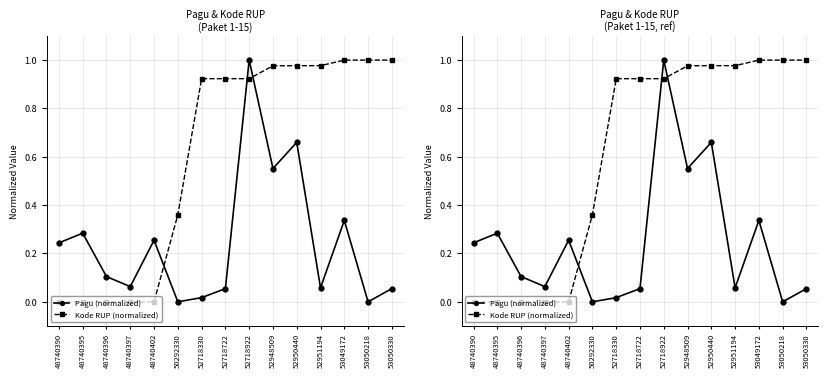

Which series has the largest total across all categories?

Kode RUP (normalized)